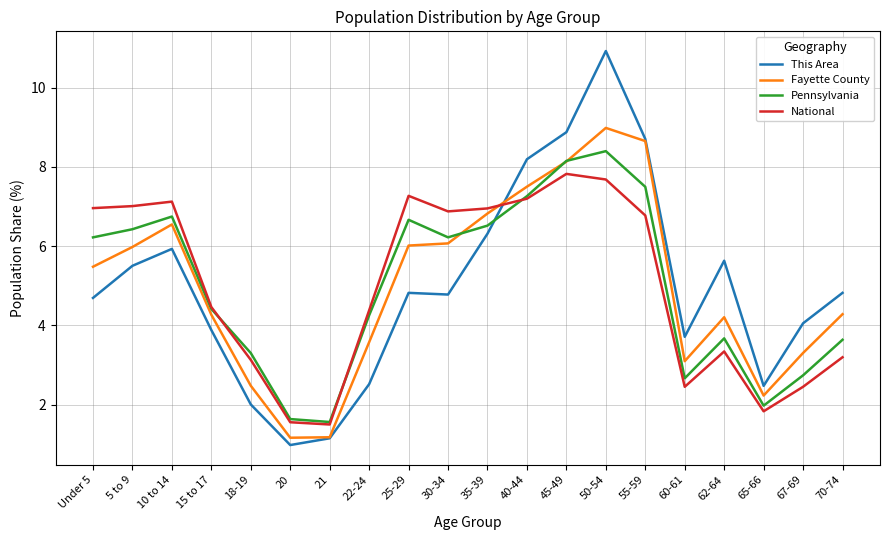

Which series has the widest spread of values?

This Area